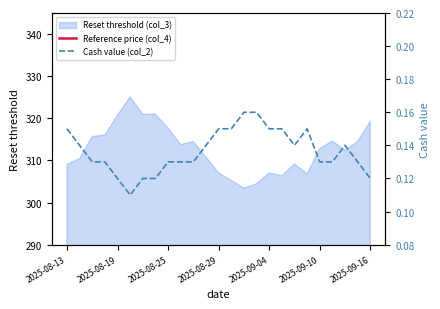

What is the approximate value of Cash value (col_2) at 13?

0.1